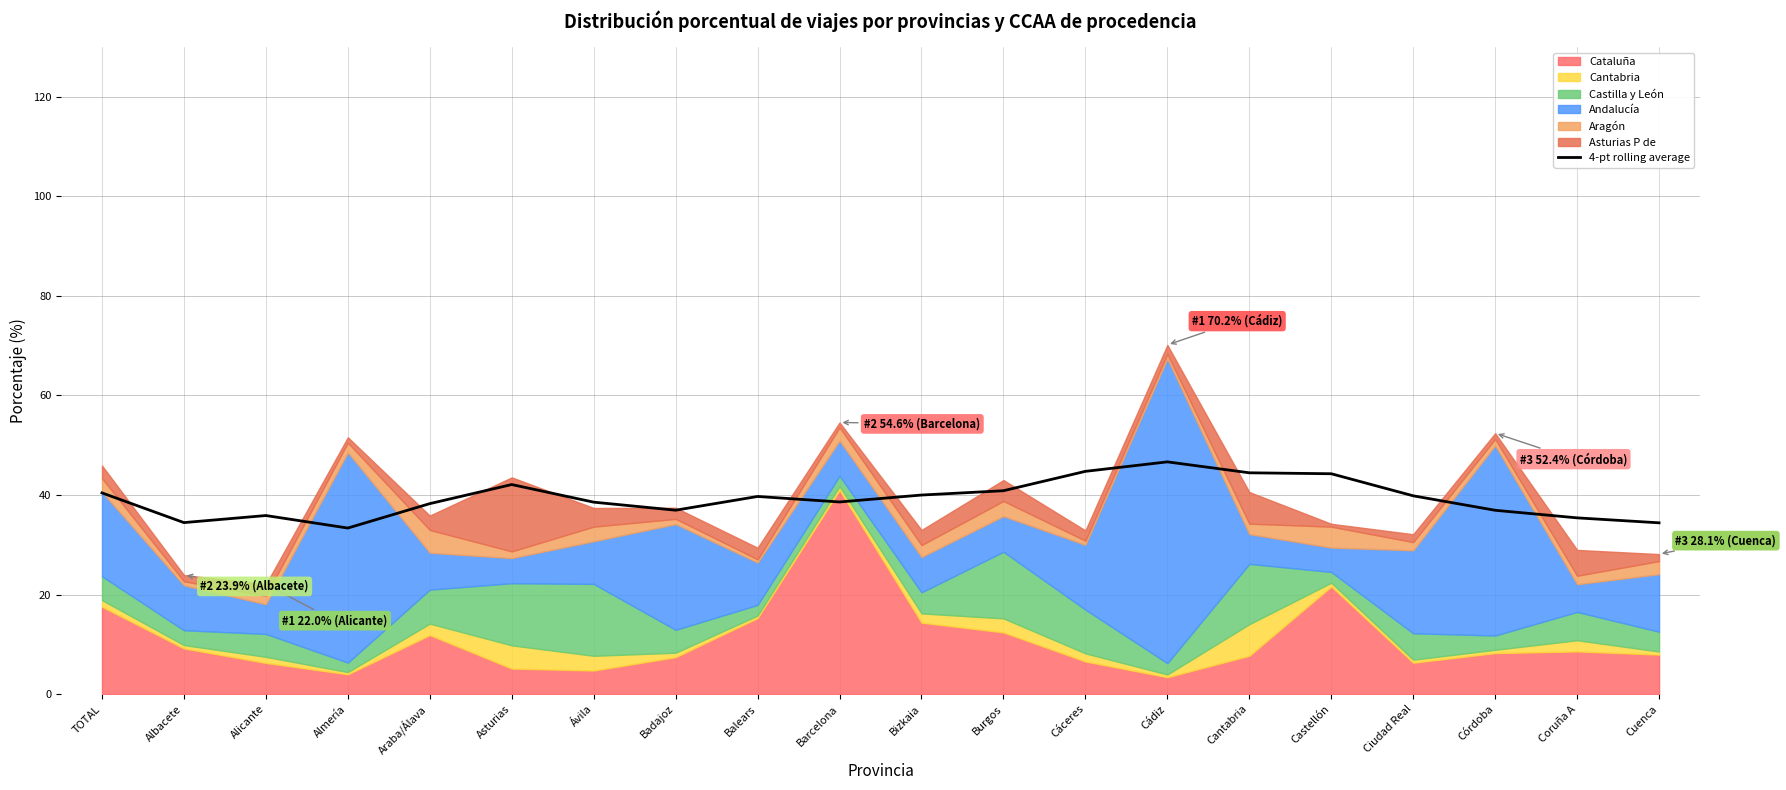

At which category does the chart reach its peak across all series?

Cádiz